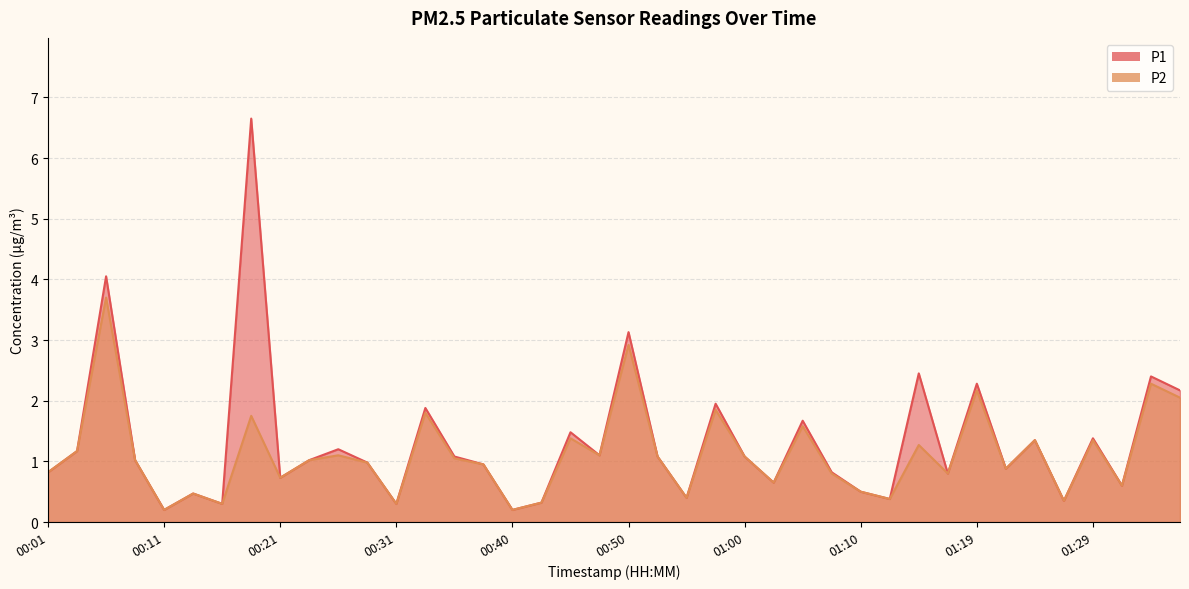

True or false: P1 and P2 cross at least once.

False